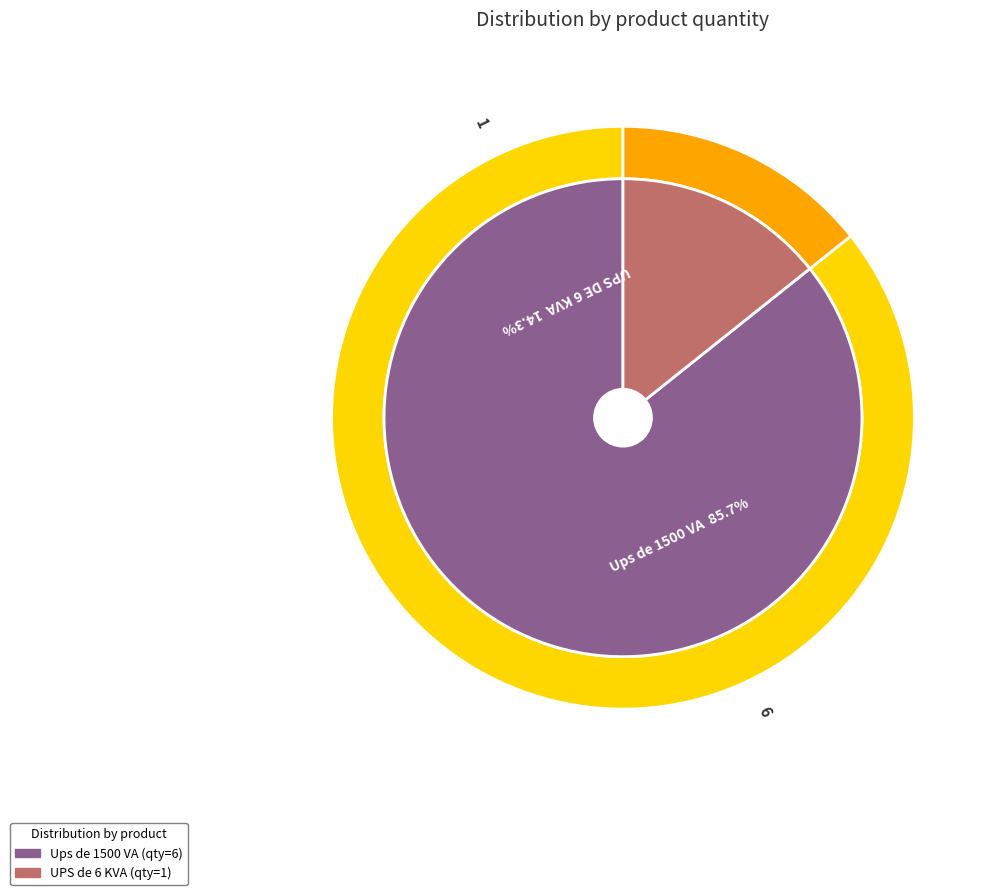

Which slice is the smallest?

UPS DE 6 KVA